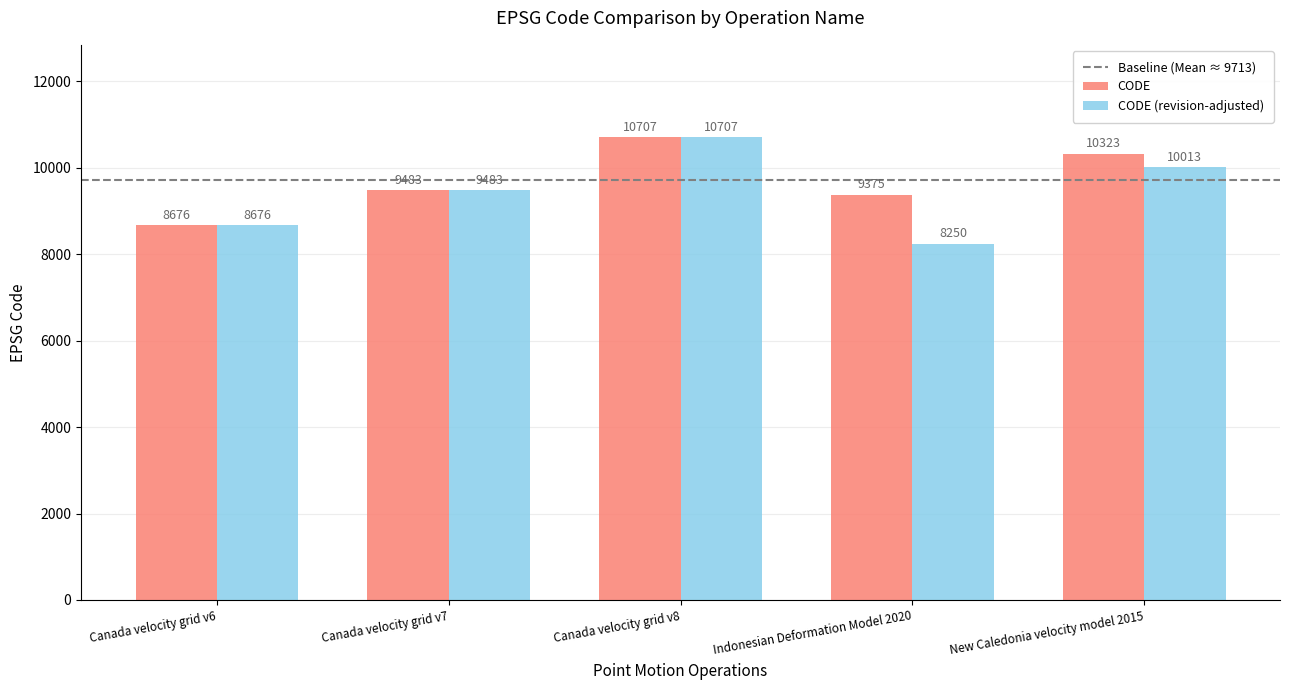

True or false: CODE has a value of 2484.2 at Canada velocity grid v6.

False